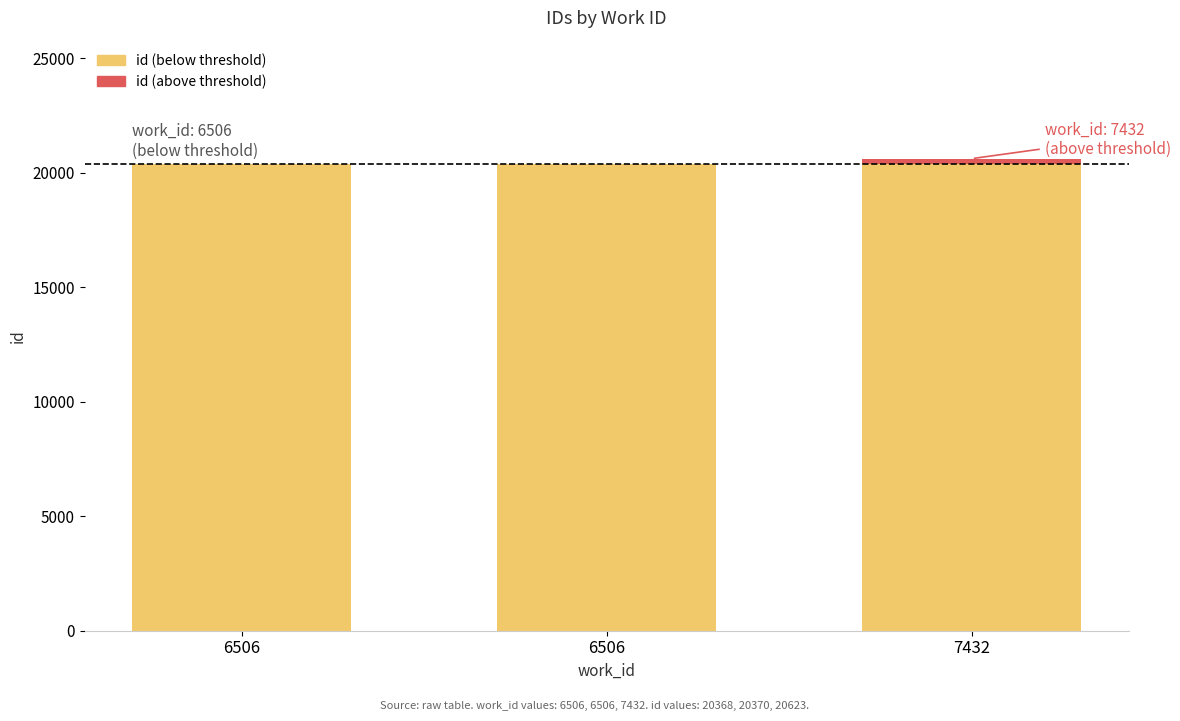

Count the number of data series in this chart.

2